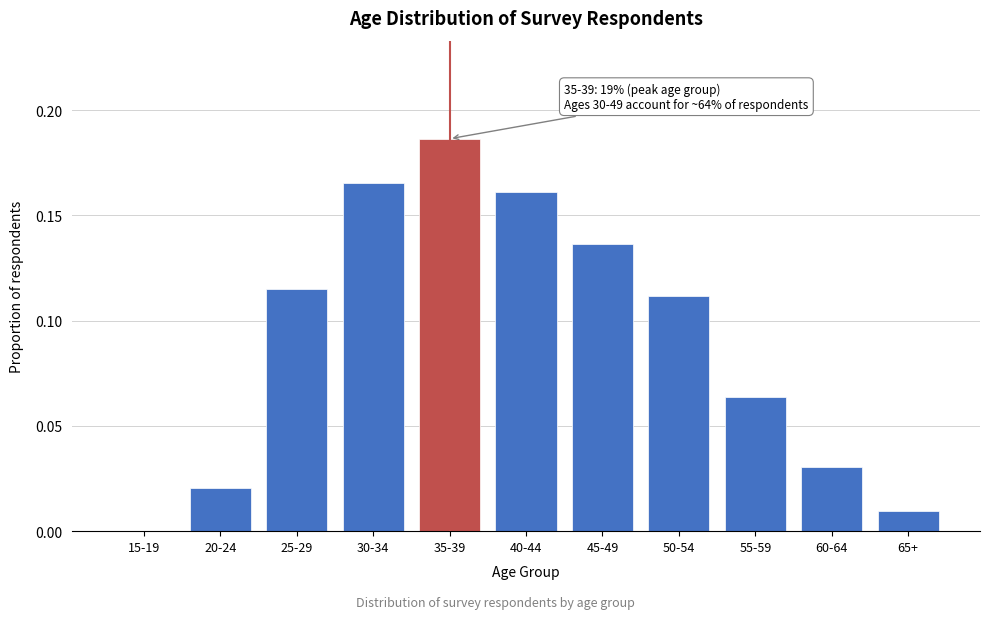

What is the sum of the values at 30-34 and 40-44?

0.3